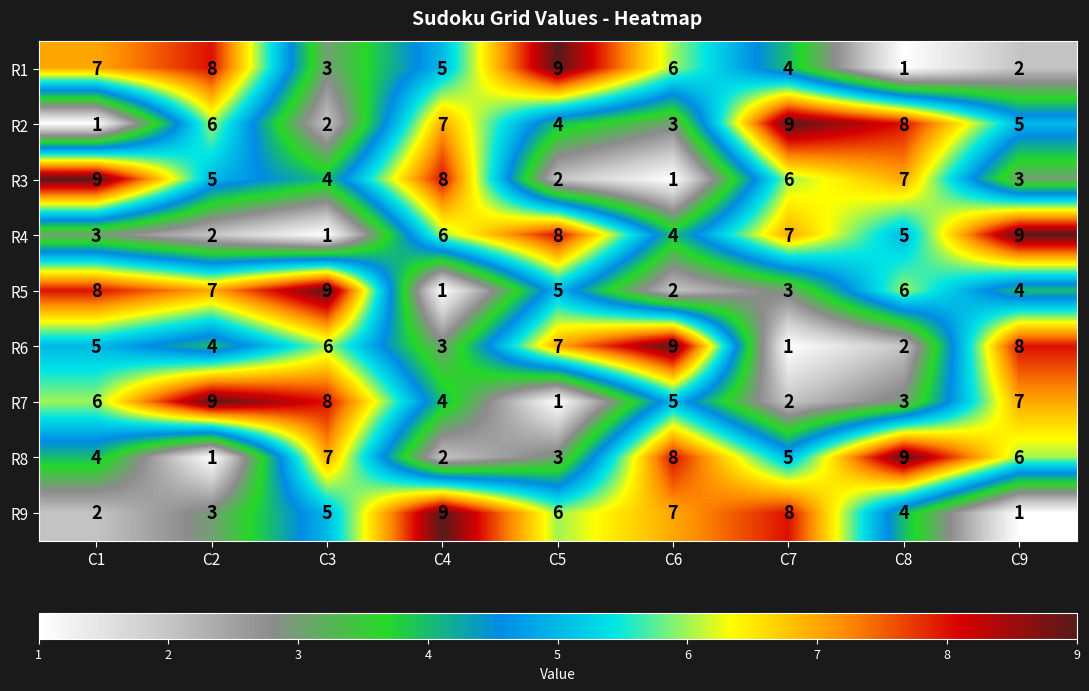

At which label is R9 closest to 5?

C3